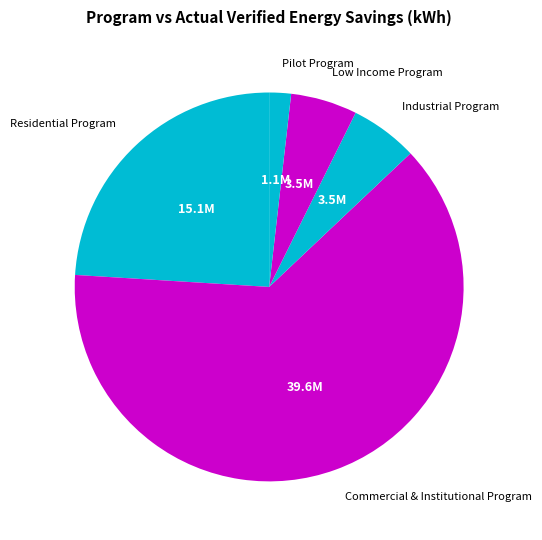

How many segments does this pie chart have?

5